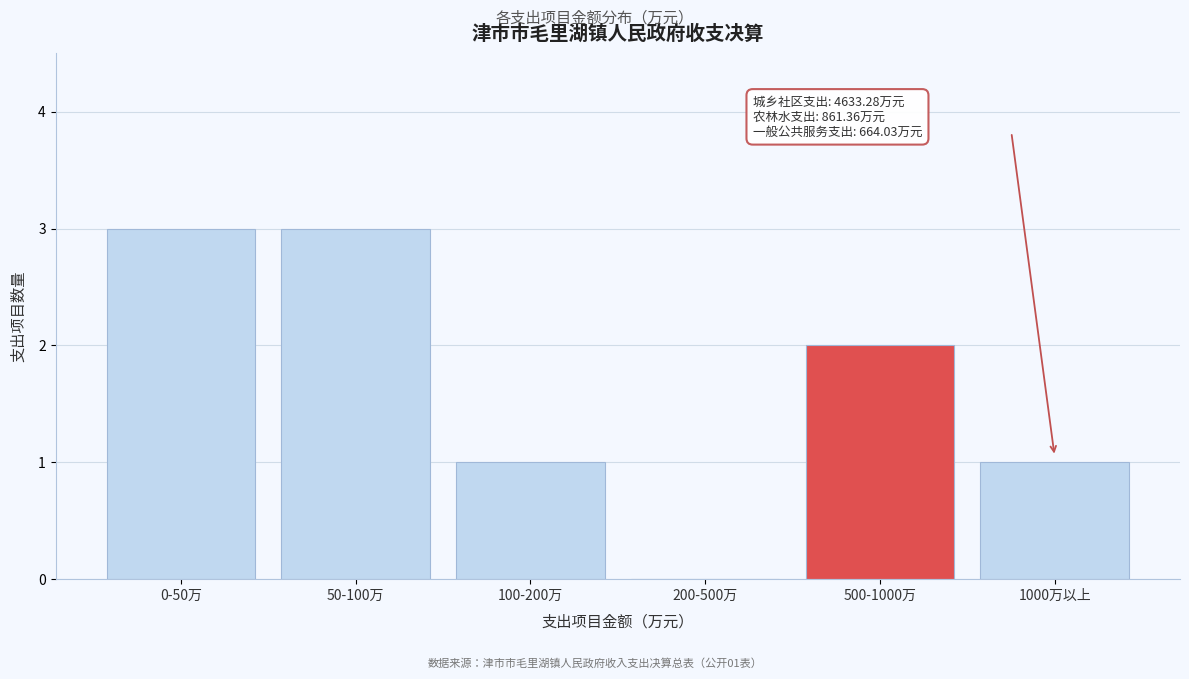

Reading left to right, extract all data points from this chart.

0-50万=3	50-100万=3	100-200万=1	200-500万=0	500-1000万=2	1000万以上=1